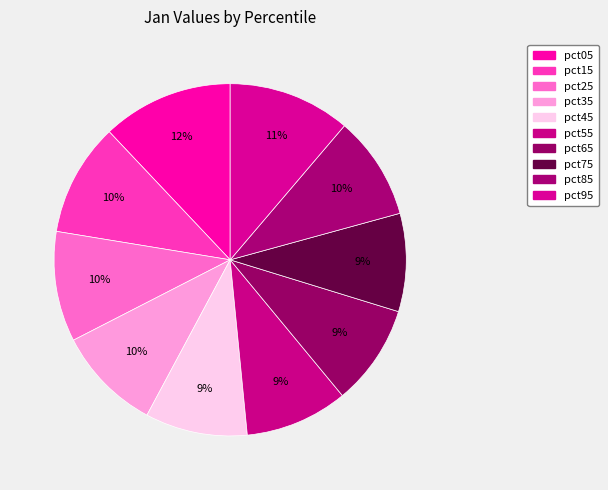

To the nearest percent, what percentage of the pie is pct45?

9%